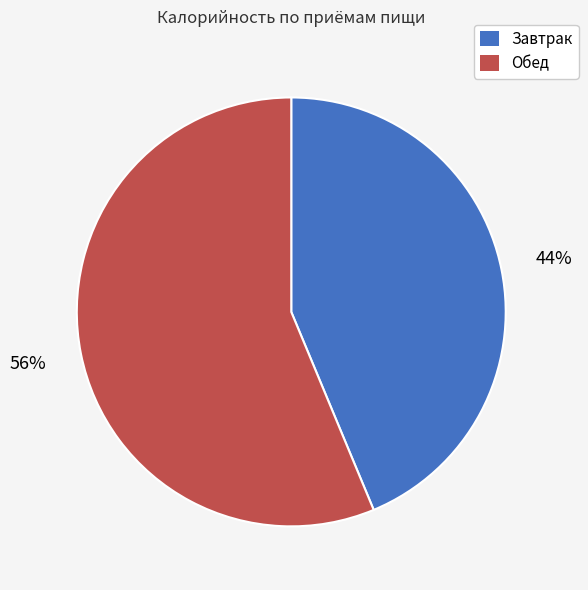

How many slices are in this pie chart?

2